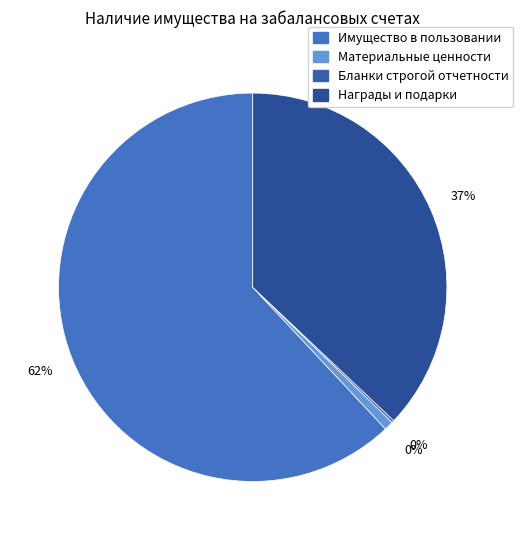

Is there a majority slice in this chart?

Yes